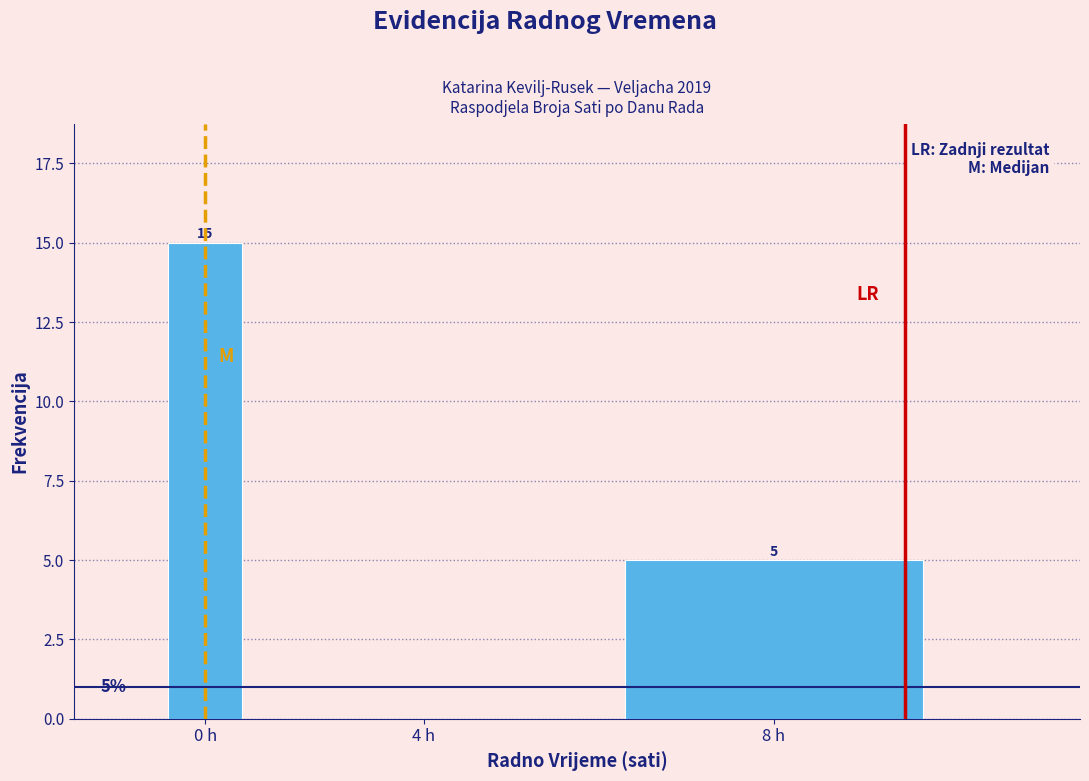

Reading left to right, list all the values displayed in this chart.

0 h=15	4 h=0	8 h=5